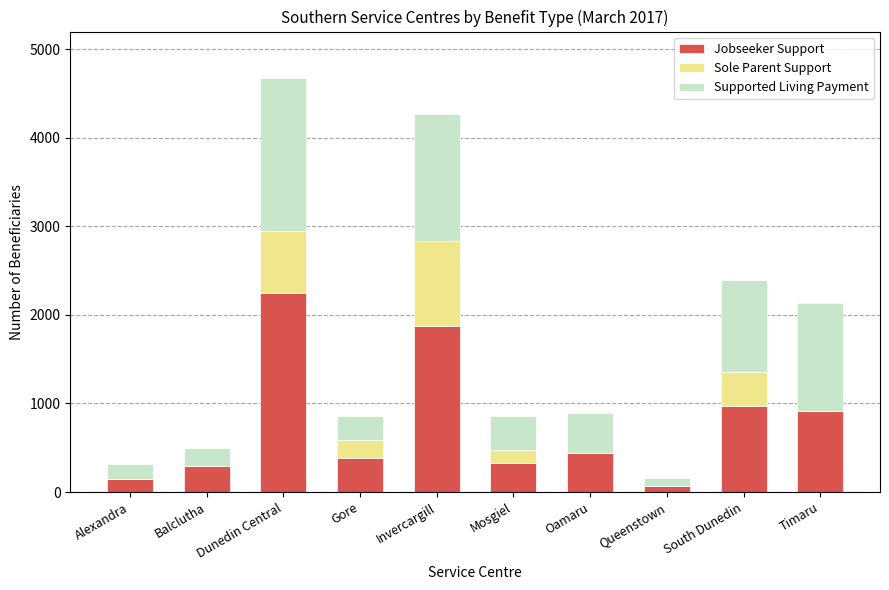

At which label does Jobseeker Support reach its peak?

Dunedin Central